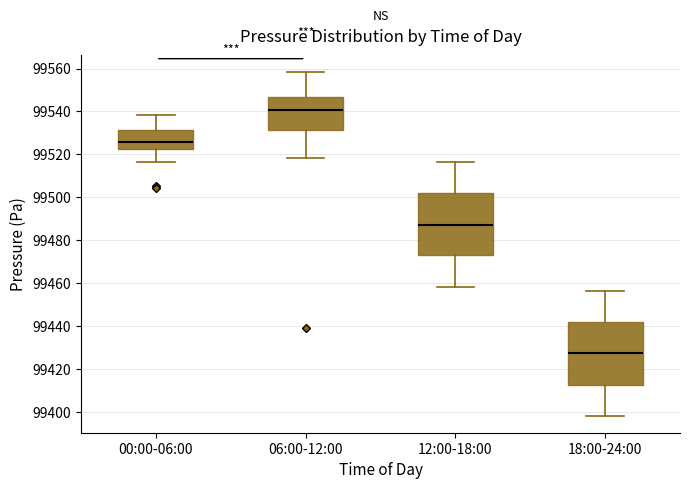

Reading left to right, read every box against the y-axis: the position of its median line, the range the box covers, and the ends of its whiskers. The values are not printed on the chart, so give them approximately, as read against the axis.

00:00-06:00: median 99526, box 99522 to 99532, whiskers 99516 to 99538
06:00-12:00: median 99540, box 99532 to 99546, whiskers 99518 to 99558
12:00-18:00: median 99488, box 99474 to 99502, whiskers 99458 to 99516
18:00-24:00: median 99428, box 99412 to 99442, whiskers 99398 to 99456